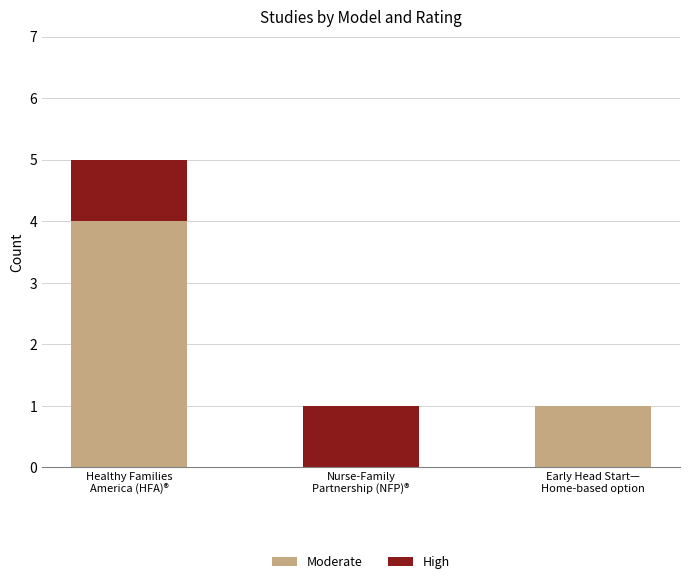

What is the highest value of the Moderate series?

4